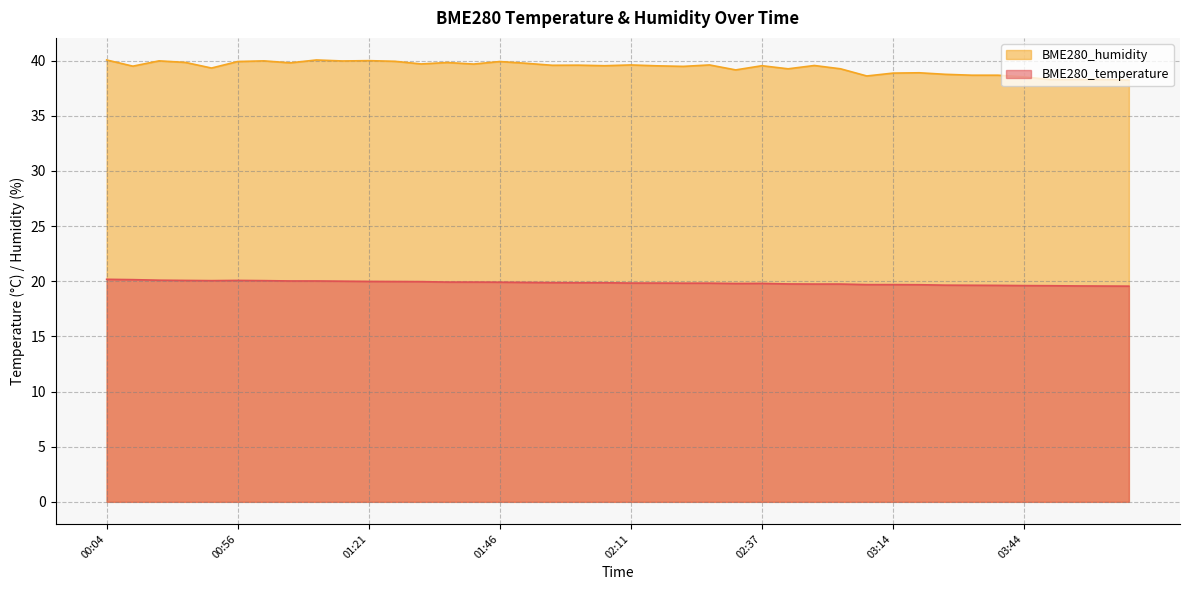

What is the total value across all series at 01:56?

59.4